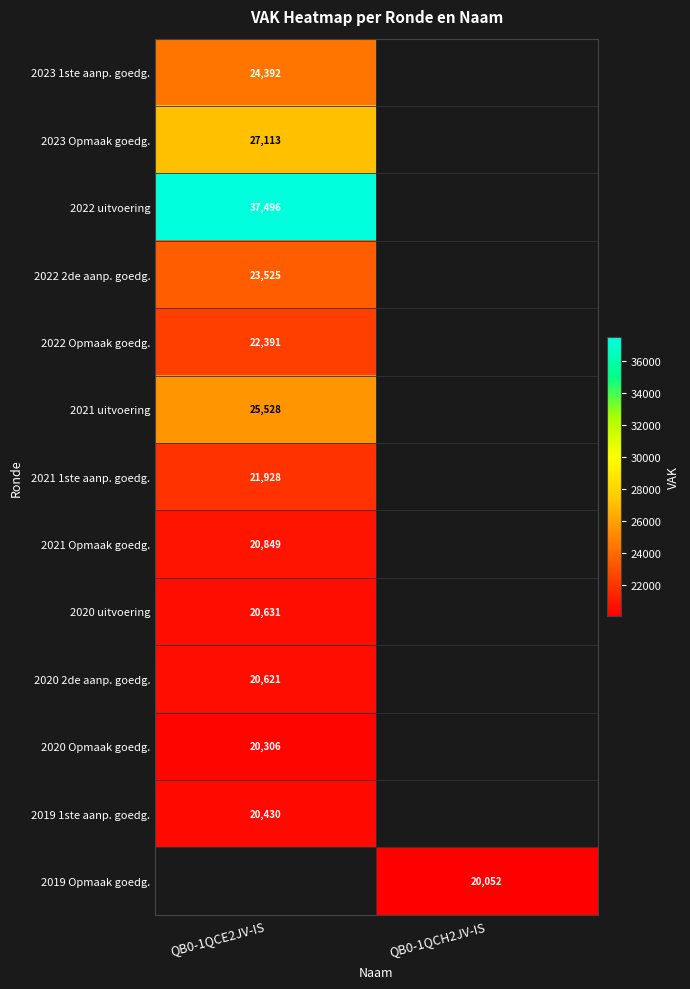

The value of 2021 1ste aanp. goedg. at QB0-1QCE2JV-IS is 21928. True or false?

True